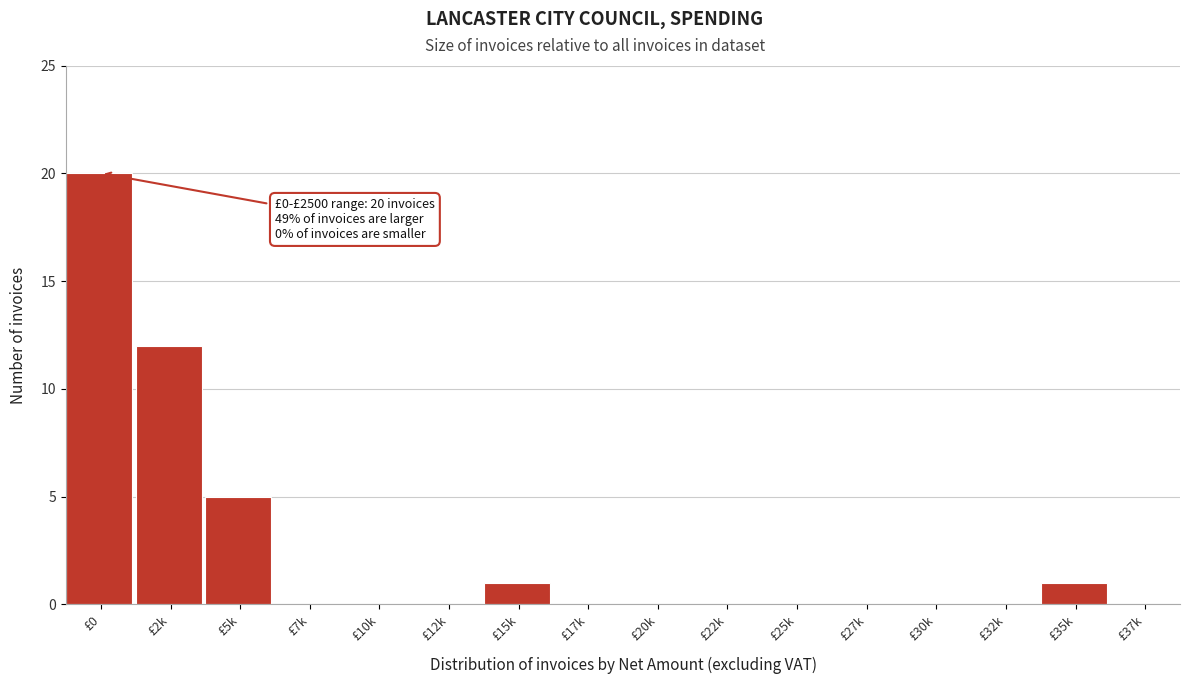

Reading left to right, transcribe all the data shown in this chart.

£0=20	£2k=12	£5k=5	£7k=0	£10k=0	£12k=0	£15k=1	£17k=0	£20k=0	£22k=0	£25k=0	£27k=0	£30k=0	£32k=0	£35k=1	£37k=0